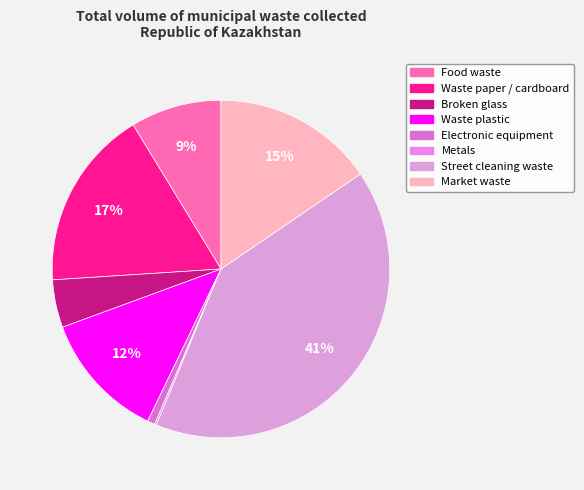

How many segments does this pie chart have?

8